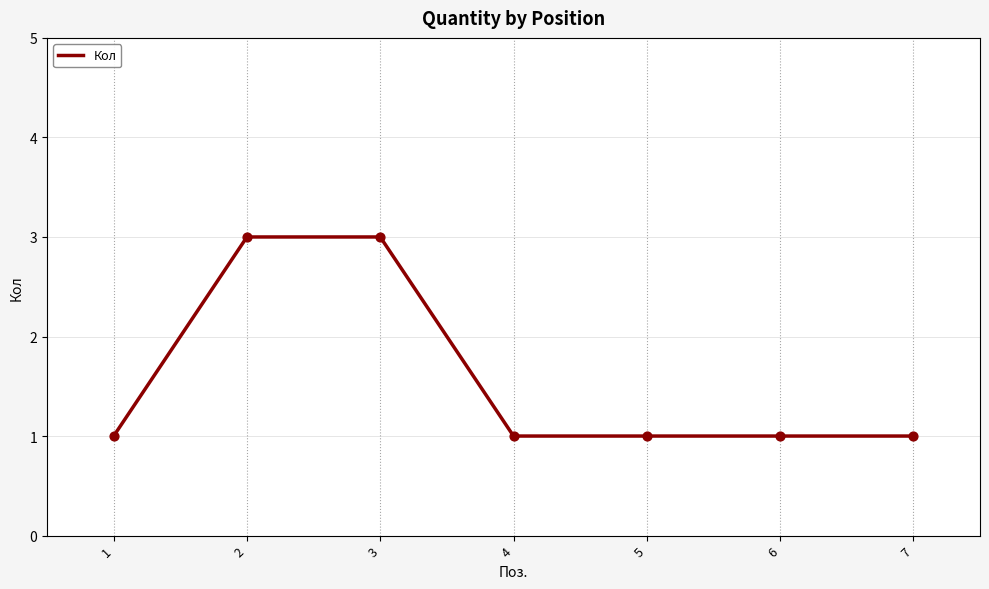

Between 4 and 2, which is larger?

2